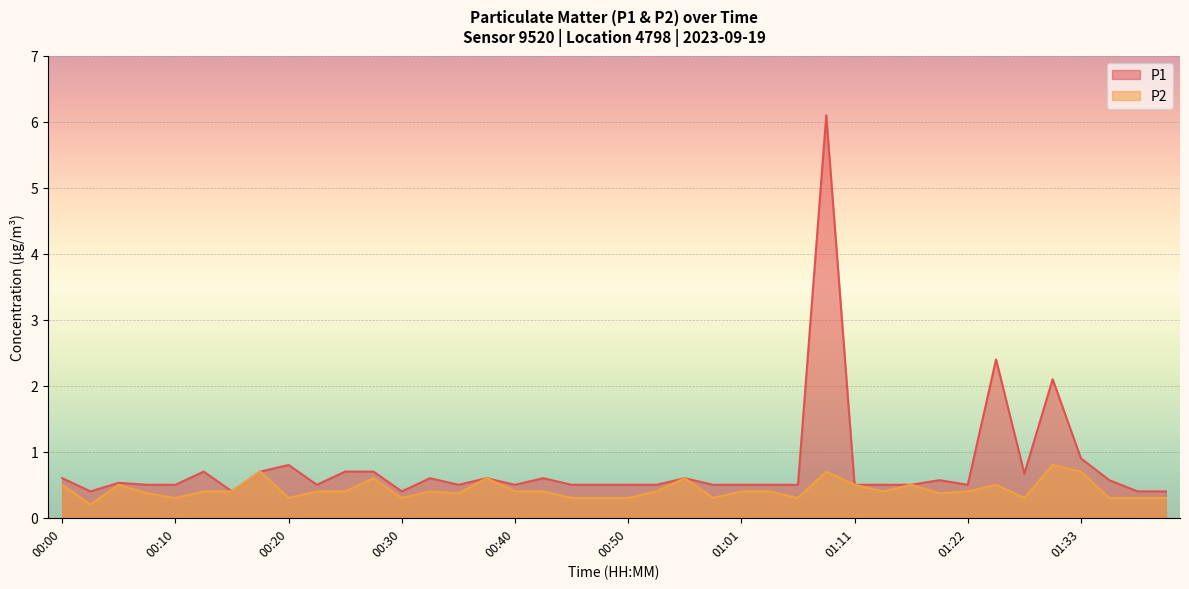

What is the sum of the P2 values at 01:11 and 00:08?

0.9